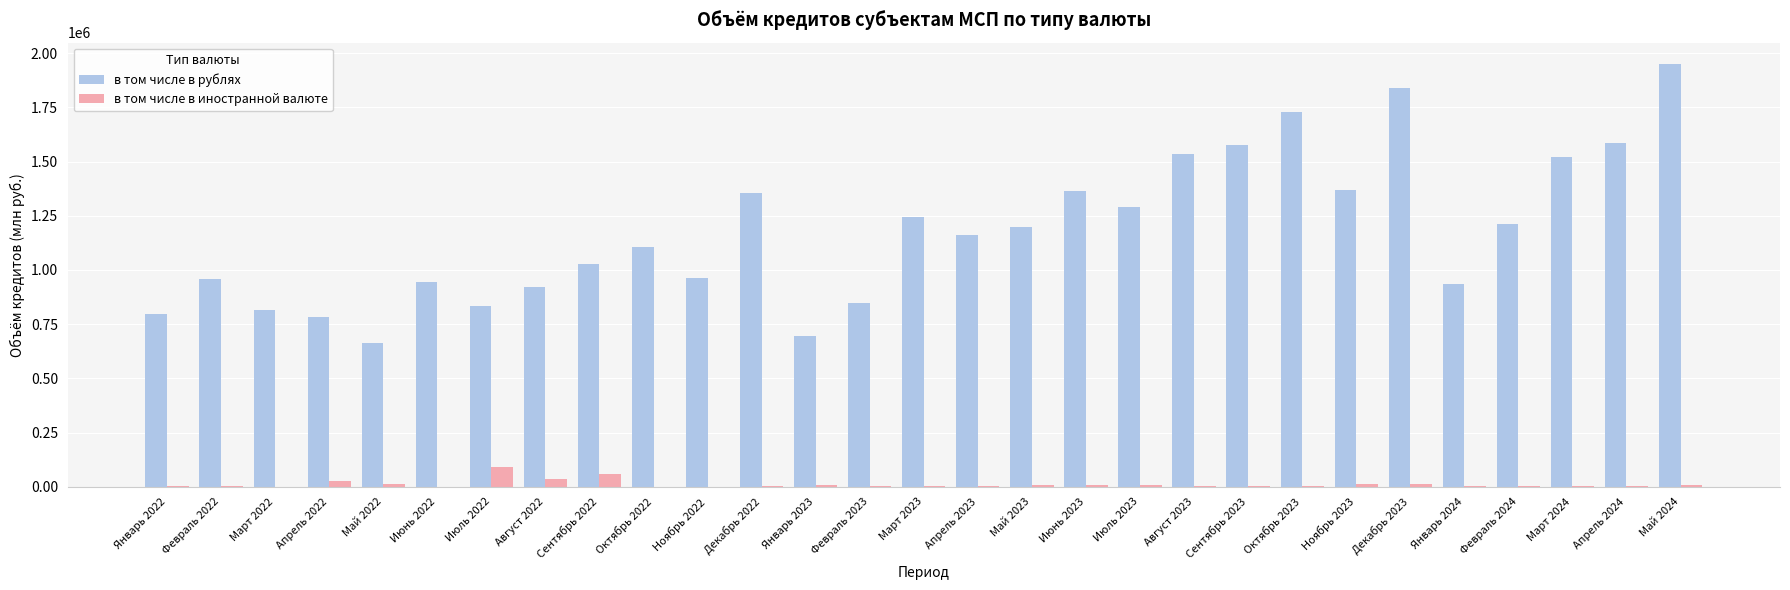

The value of в том числе в рублях at Сентябрь 2022 is 1029413. True or false?

True